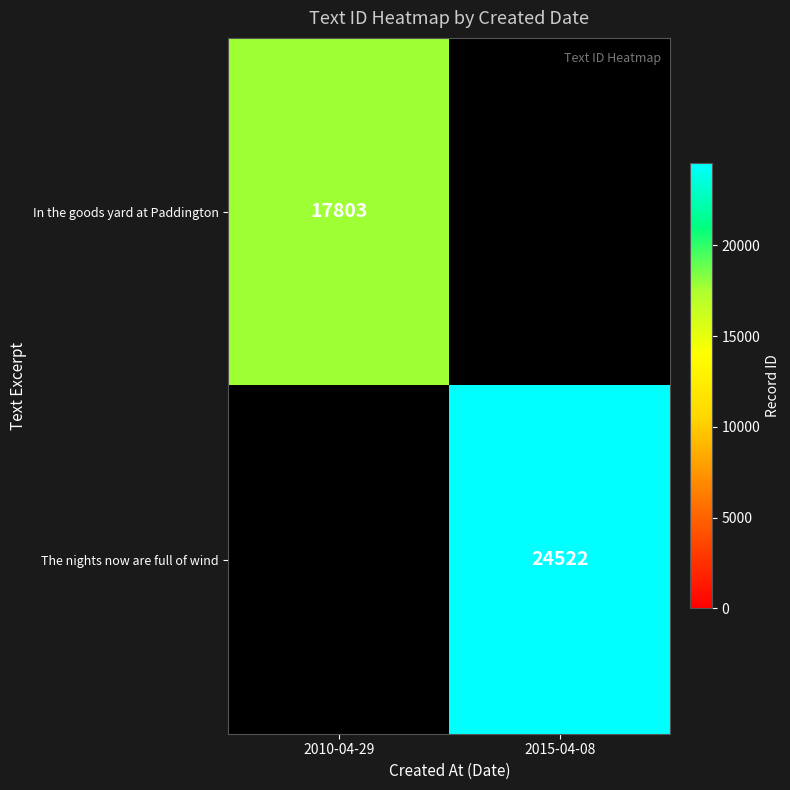

At how many categories does at least one series exceed 18901?

1